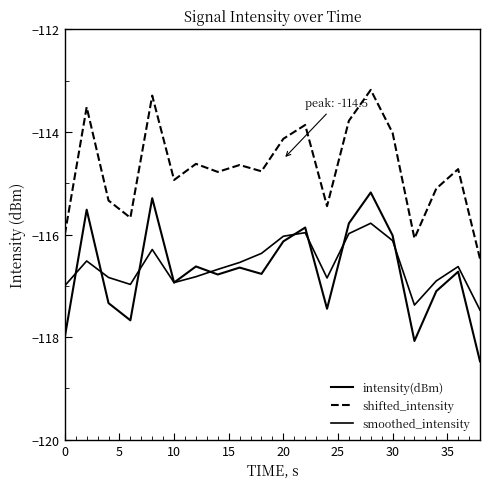

In smoothed_intensity, how many points are lower than both neighbors (excluding endpoints)?

4